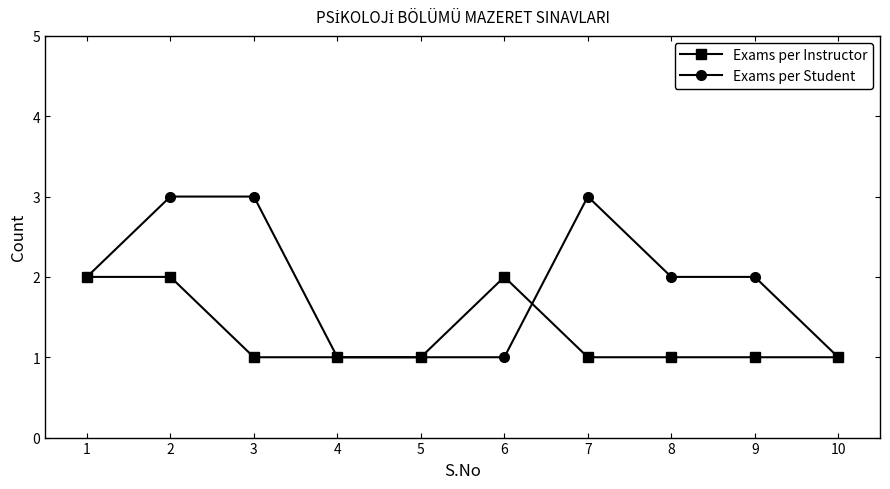

At 8, list the series in order from smallest to largest.

Exams per Instructor, Exams per Student